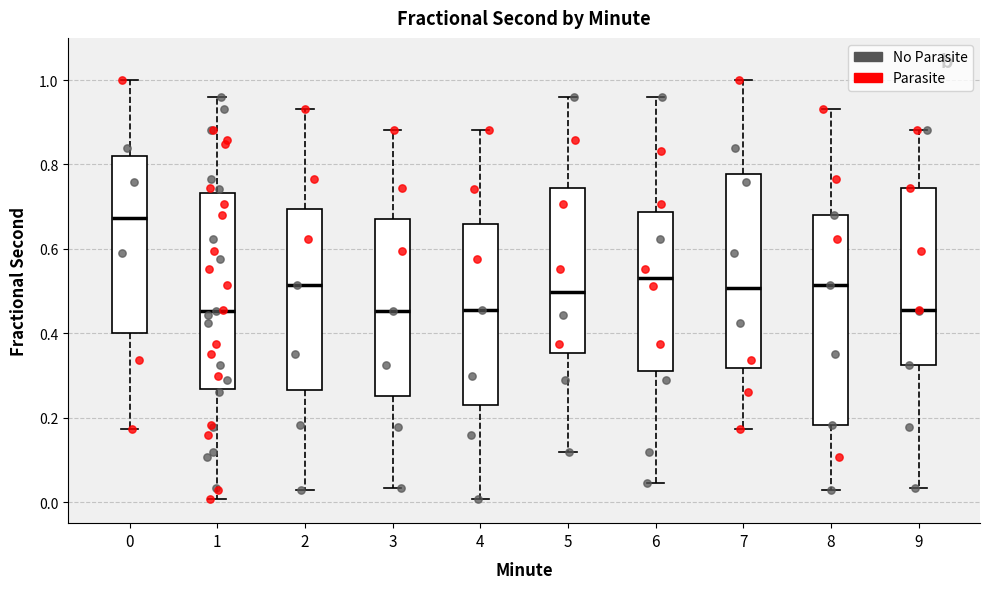

Reading left to right, transcribe this box plot: for each box, give where its median line is, the range the box spans, and where its two whiskers end, as read against the y-axis. The values are not printed on the chart, so give them approximately, as read against the axis.

0: median 0.68, box 0.40 to 0.82, whiskers 0.18 to 1.00
1: median 0.46, box 0.26 to 0.74, whiskers 0.00 to 0.96
2: median 0.52, box 0.26 to 0.70, whiskers 0.02 to 0.94
3: median 0.46, box 0.26 to 0.66, whiskers 0.04 to 0.88
4: median 0.46, box 0.22 to 0.66, whiskers 0.00 to 0.88
5: median 0.50, box 0.36 to 0.74, whiskers 0.12 to 0.96
6: median 0.54, box 0.30 to 0.68, whiskers 0.04 to 0.96
7: median 0.50, box 0.32 to 0.78, whiskers 0.18 to 1.00
8: median 0.52, box 0.18 to 0.68, whiskers 0.02 to 0.94
9: median 0.46, box 0.32 to 0.74, whiskers 0.04 to 0.88